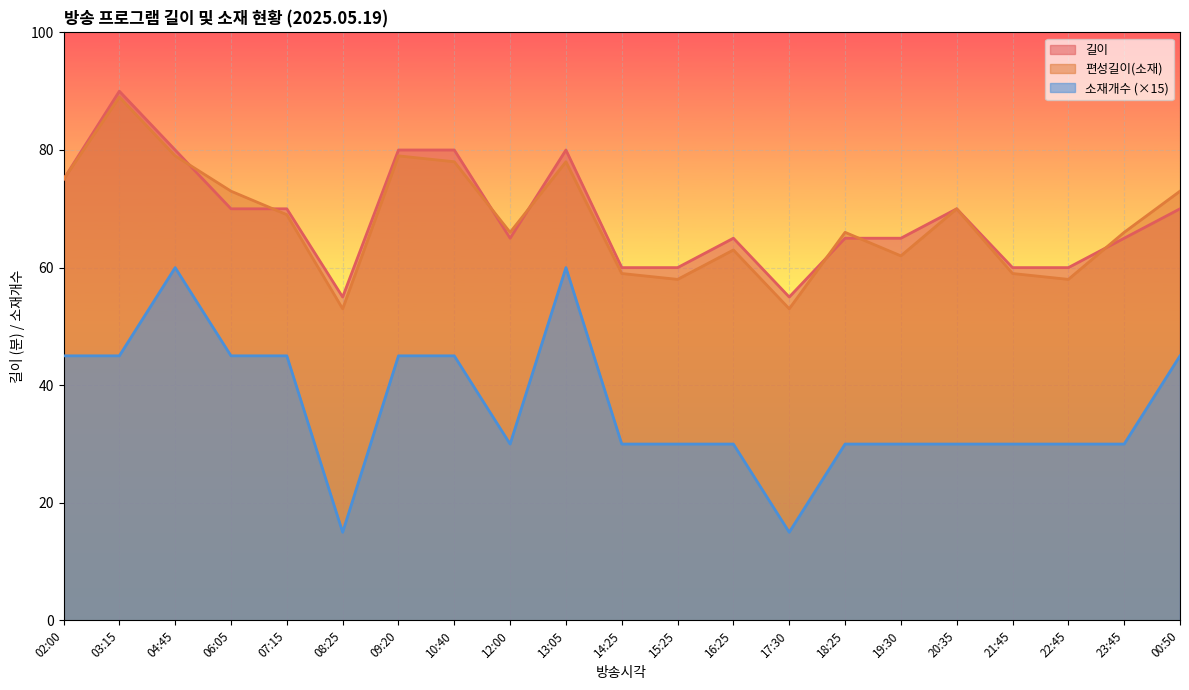

What is the highest value of the 편성길이(소재) series?

89